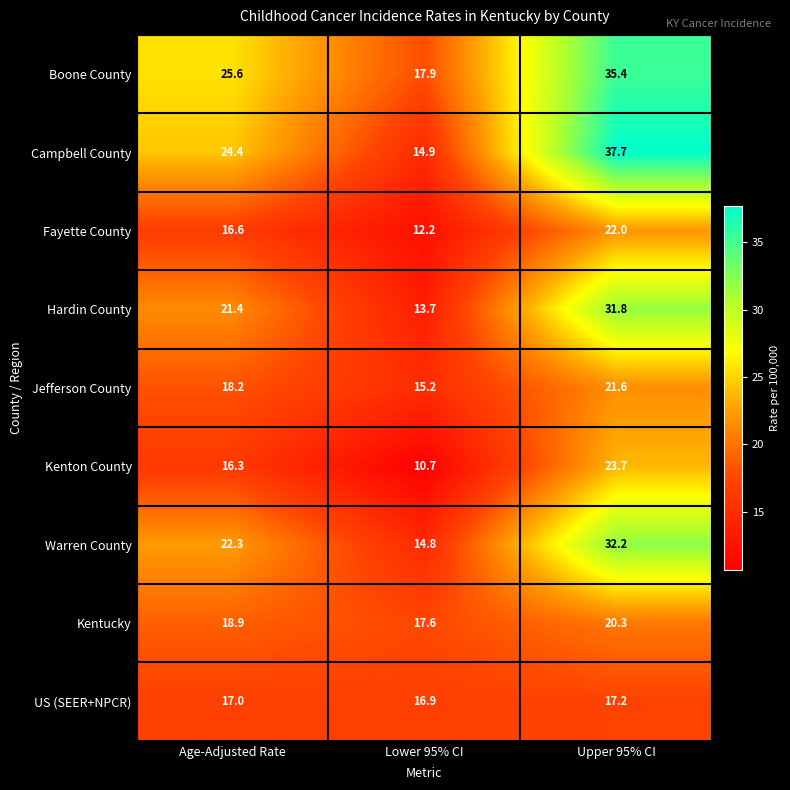

What is the difference between the Campbell County values at Lower 95% CI and Age-Adjusted Rate?

9.5